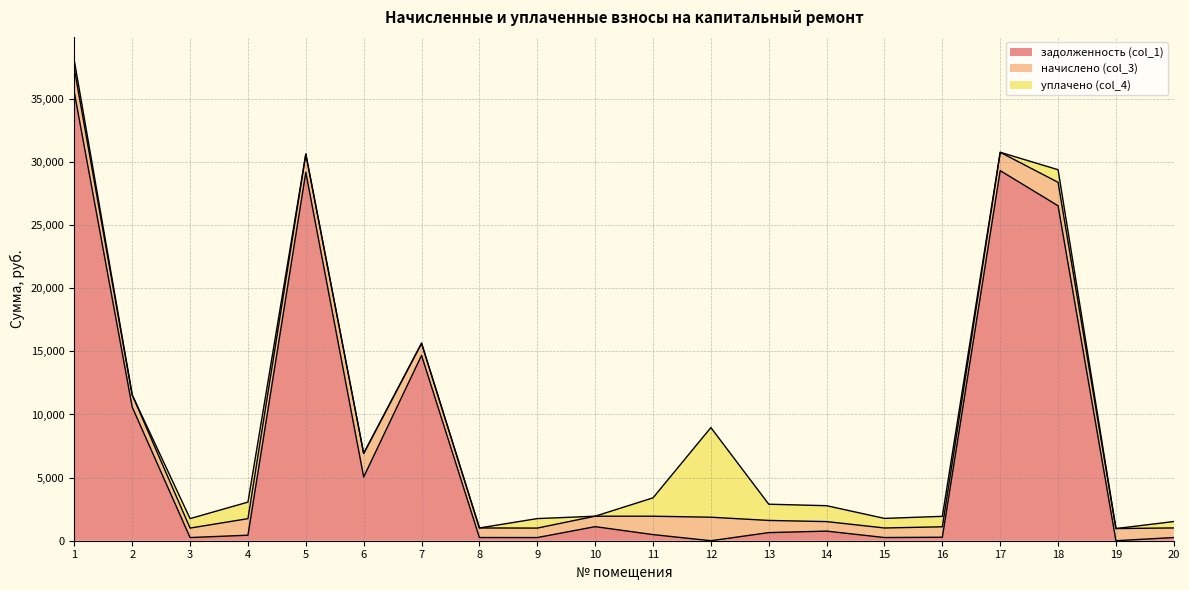

How many lines are shown in the chart?

3